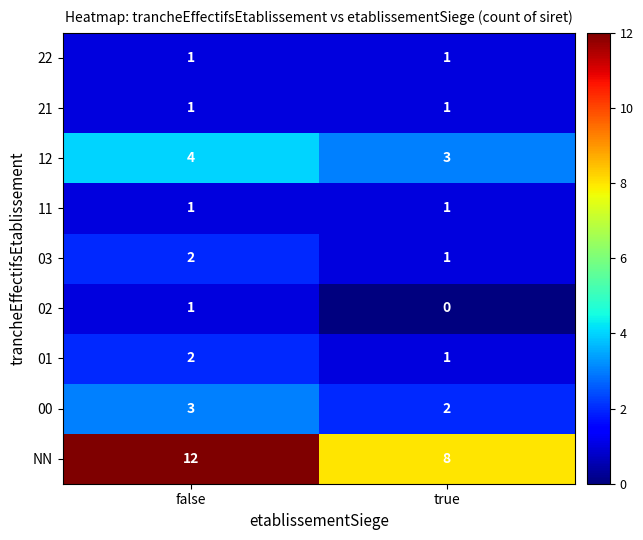

Reading right to left, list all the values displayed in this chart.

22: 1	1
21: 1	1
12: 3	4
11: 1	1
03: 1	2
02: 0	1
01: 1	2
00: 2	3
NN: 8	12